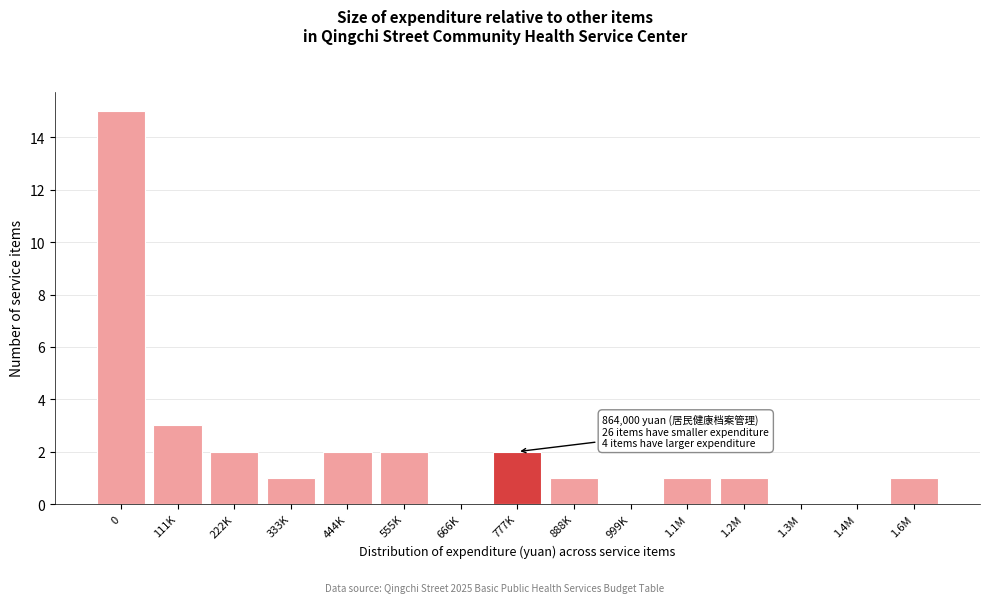

Reading left to right, list all the values displayed in this chart.

0=15	111K=3	222K=2	333K=1	444K=2	555K=2	666K=0	777K=2	888K=1	999K=0	1.1M=1	1.2M=1	1.3M=0	1.4M=0	1.6M=1